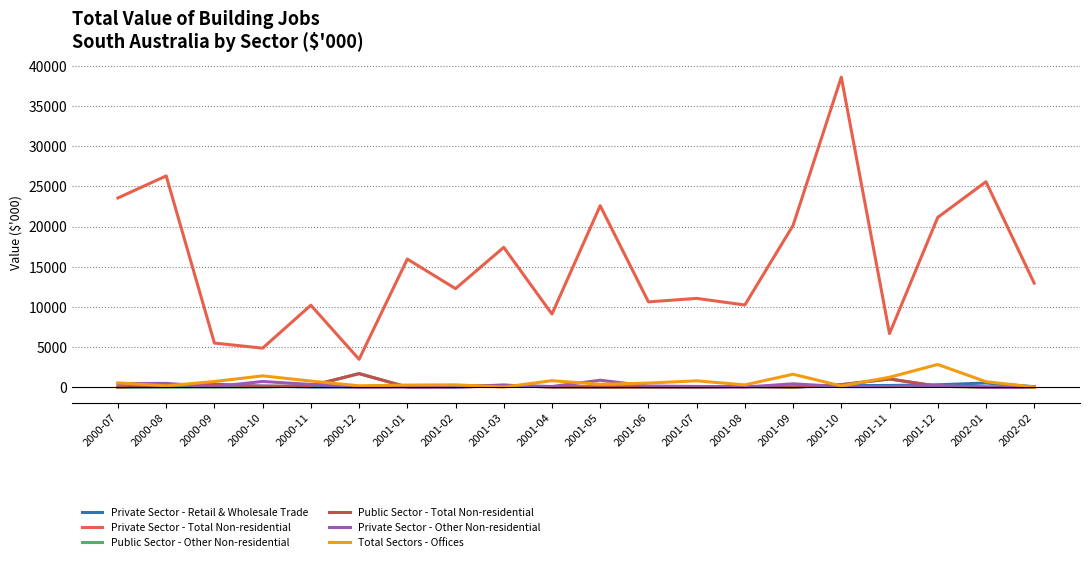

Is the value of Public Sector - Total Non-residential at 2001-08 greater than the value of Private Sector - Total Non-residential at 2001-08?

No